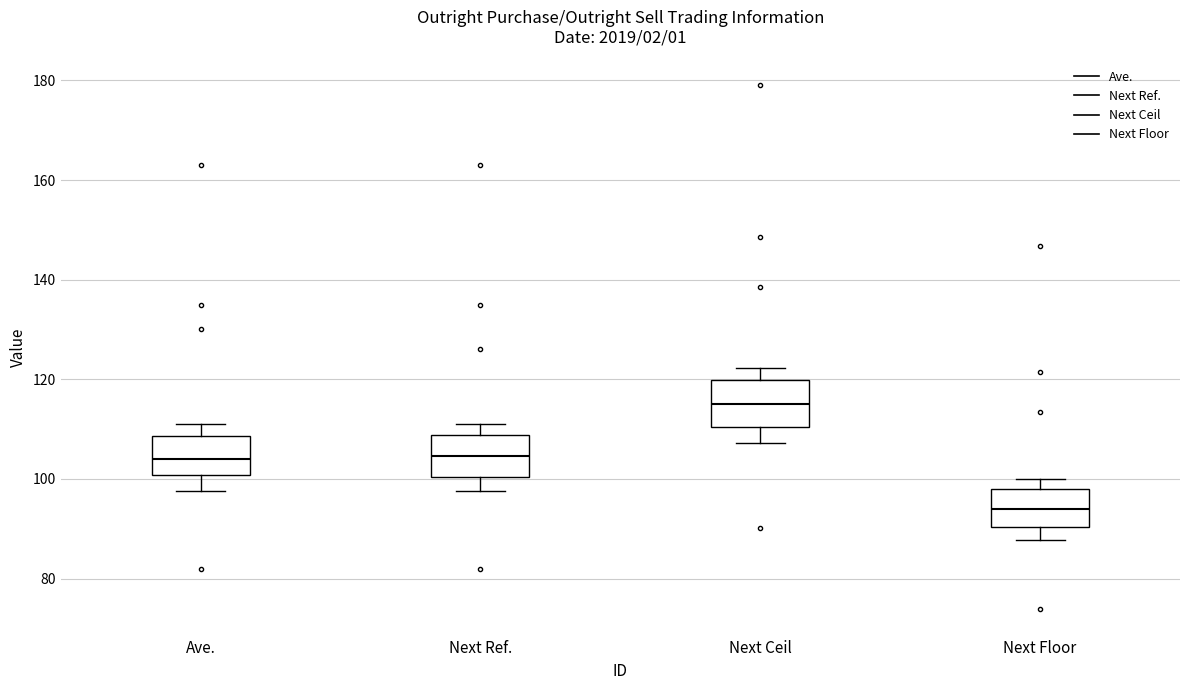

Reading left to right, read every box against the y-axis: the position of its median line, the range the box covers, and the ends of its whiskers. The values are not printed on the chart, so give them approximately, as read against the axis.

Ave.: median 104, box 100 to 108, whiskers 98 to 112
Next Ref.: median 104, box 100 to 108, whiskers 98 to 112
Next Ceil: median 114, box 110 to 120, whiskers 108 to 122
Next Floor: median 94, box 90 to 98, whiskers 88 to 100